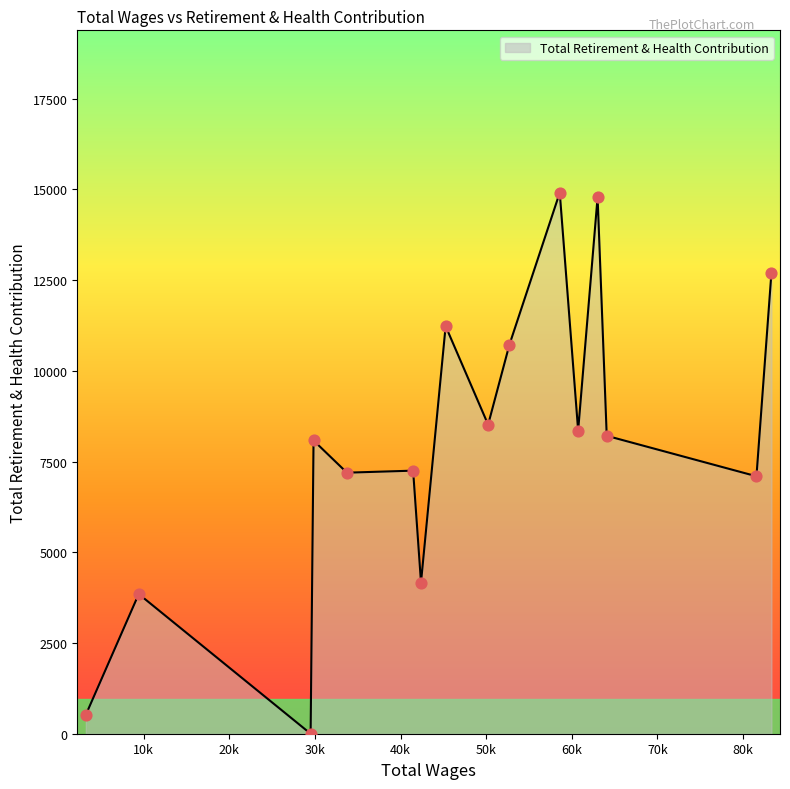

What is the difference between the maximum and minimum values?

14909